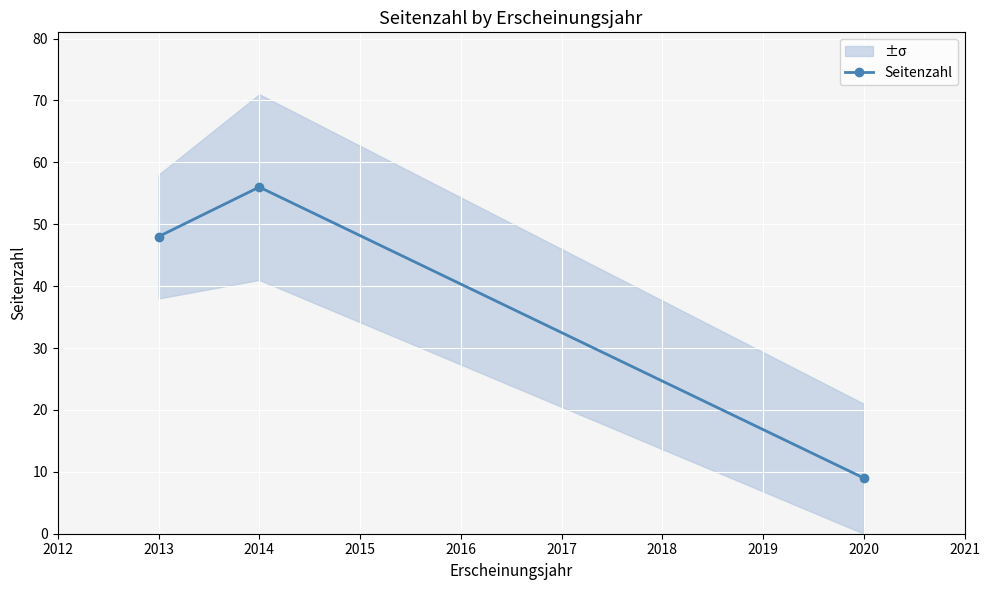

The Seitenzahl series shows 74 at 2013. True or false?

False